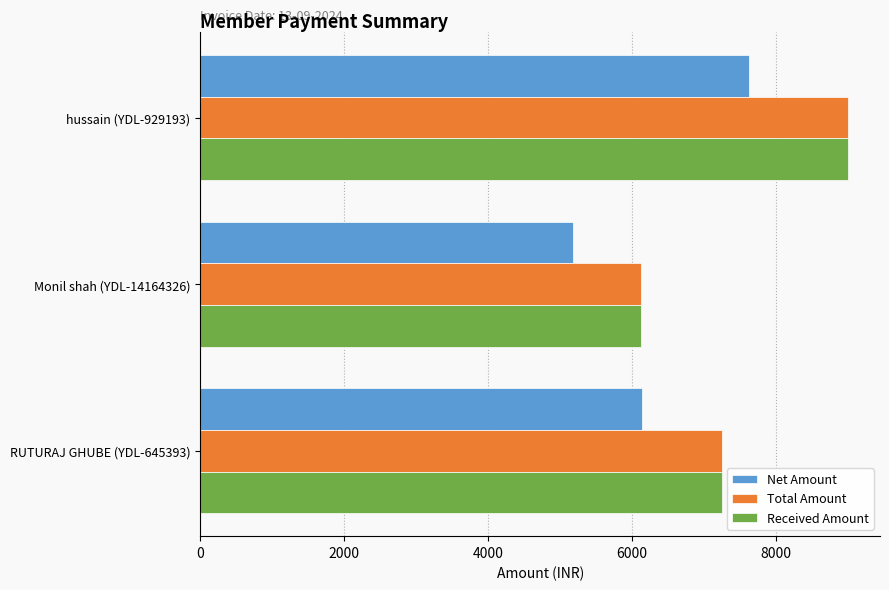

What is the total value across all series at hussain (YDL-929193)?

25627.1